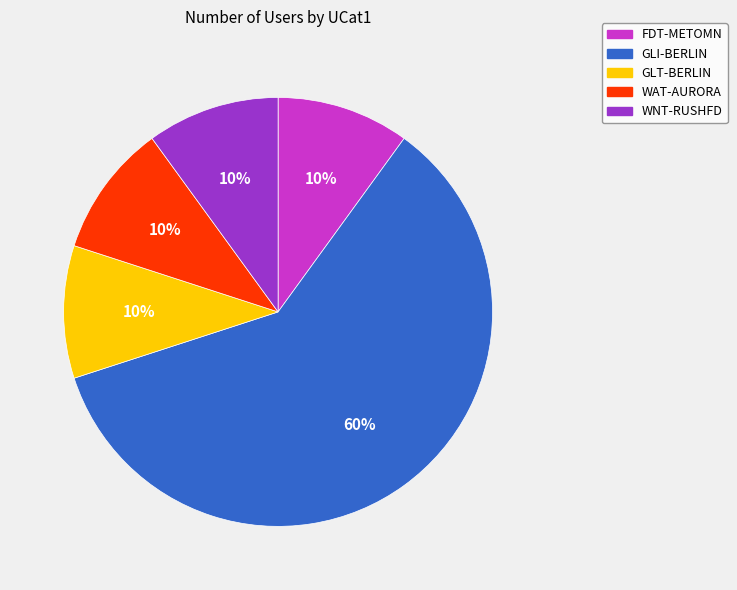

To the nearest percent, what is the difference between the largest and smallest slice percentages?

50%